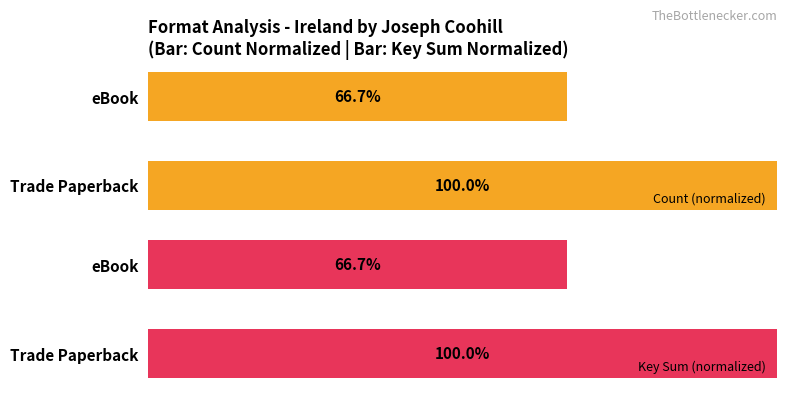

What is the sum of all Count (normalized) values?

166.7